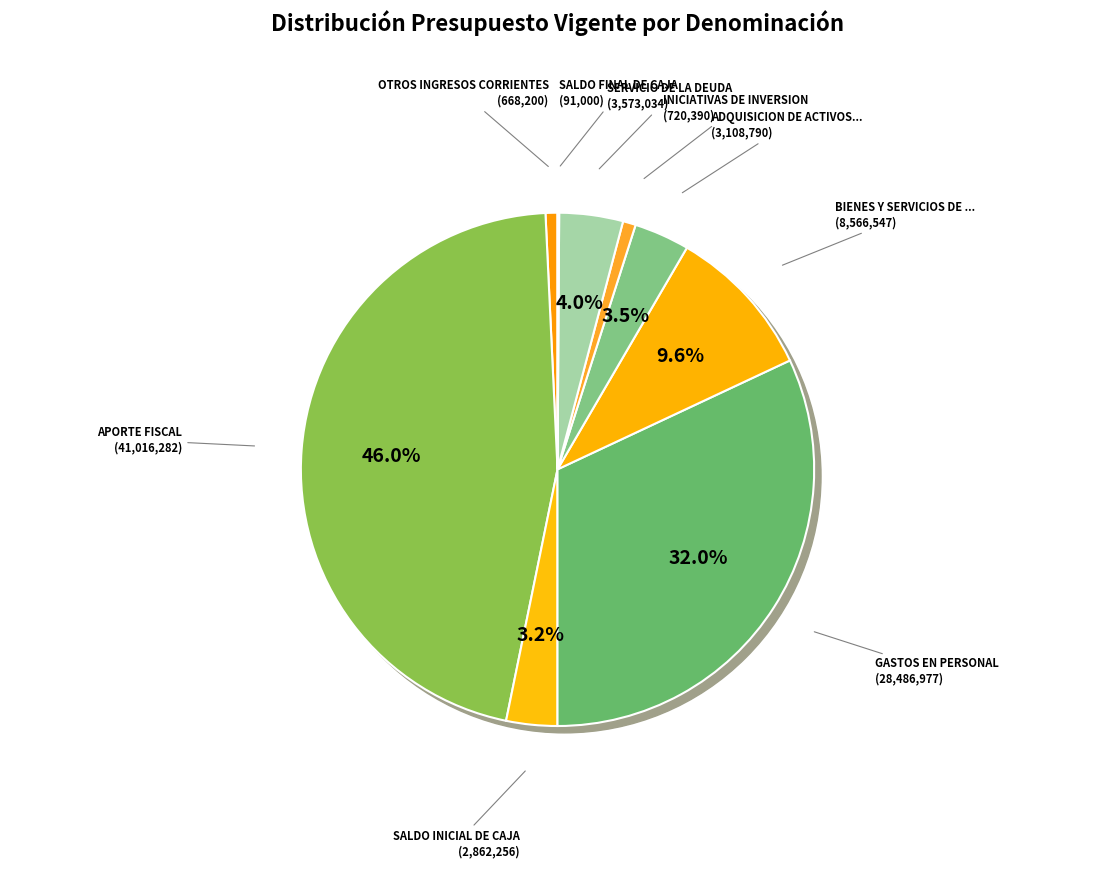

The INICIATIVAS DE INVERSION slice represents 14% of the pie. True or false?

False